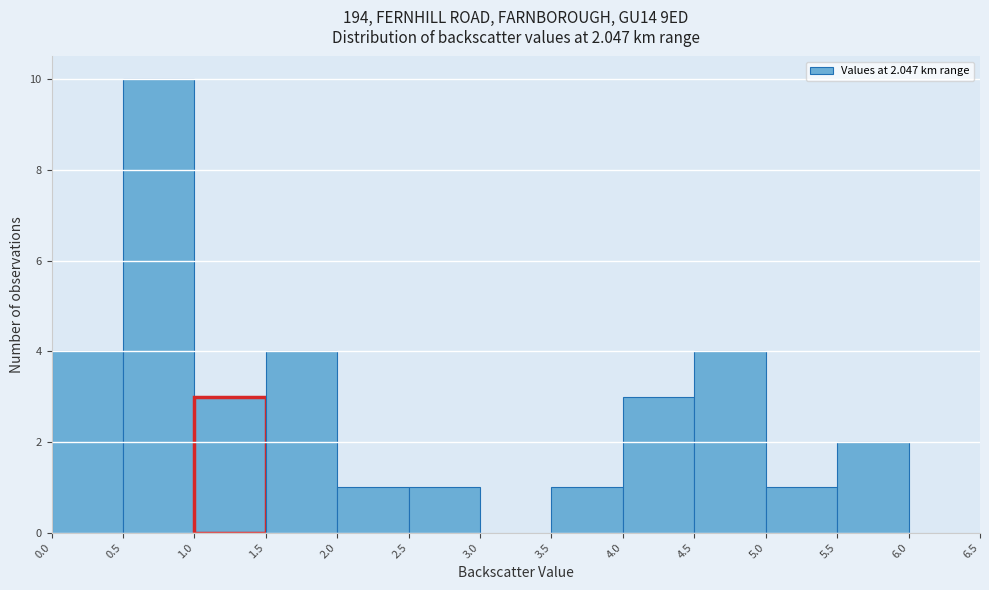

Which range on the x-axis has the tallest bar?

0.5 to 1.0